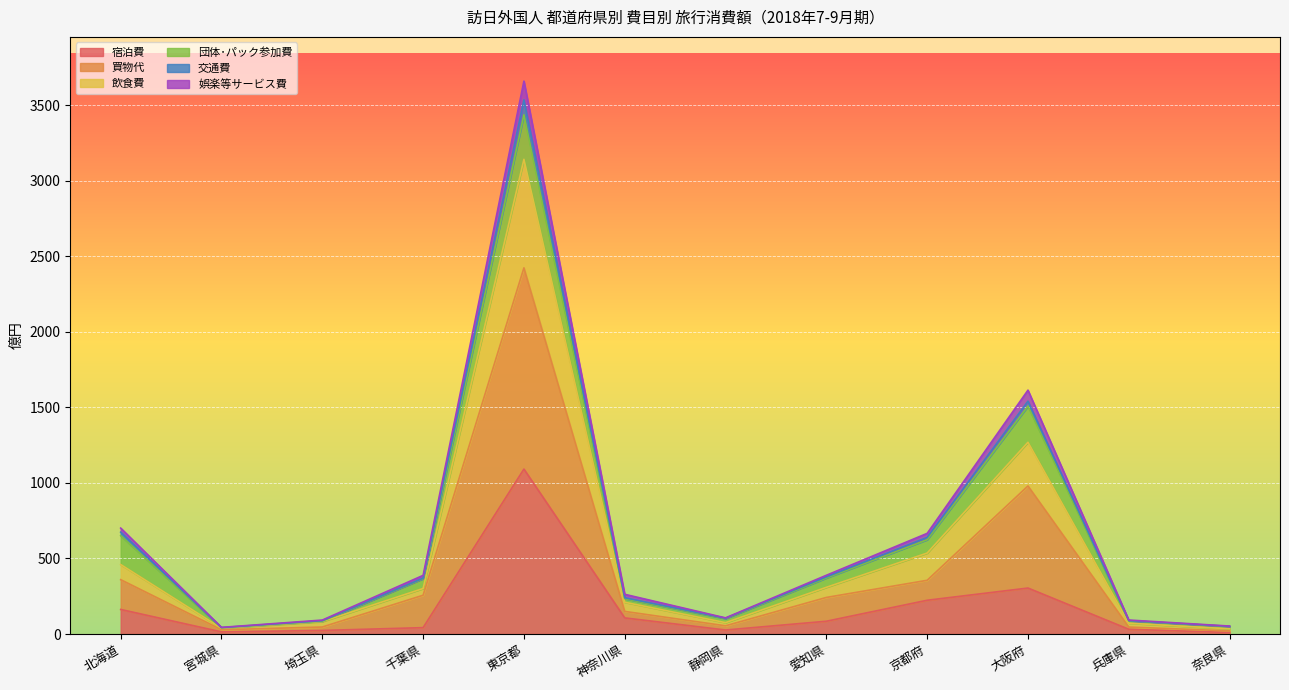

Where does the 交通費 series first go above 369?

北海道